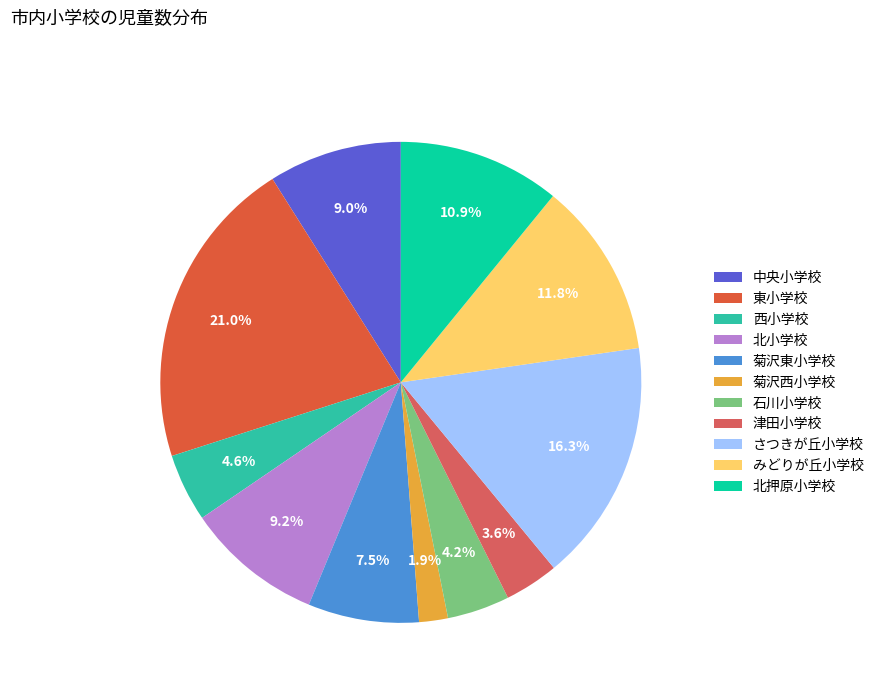

The 石川小学校 slice represents 4% of the pie. True or false?

True